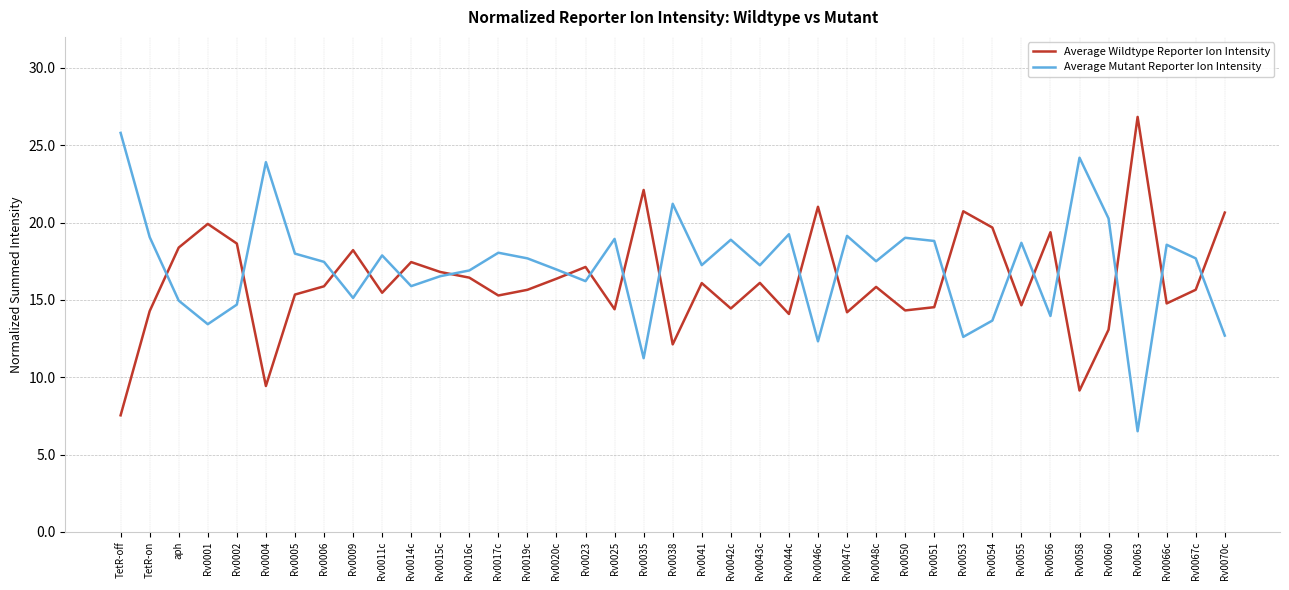

The value of Average Wildtype Reporter Ion Intensity at Rv0011c is 5.7. True or false?

False